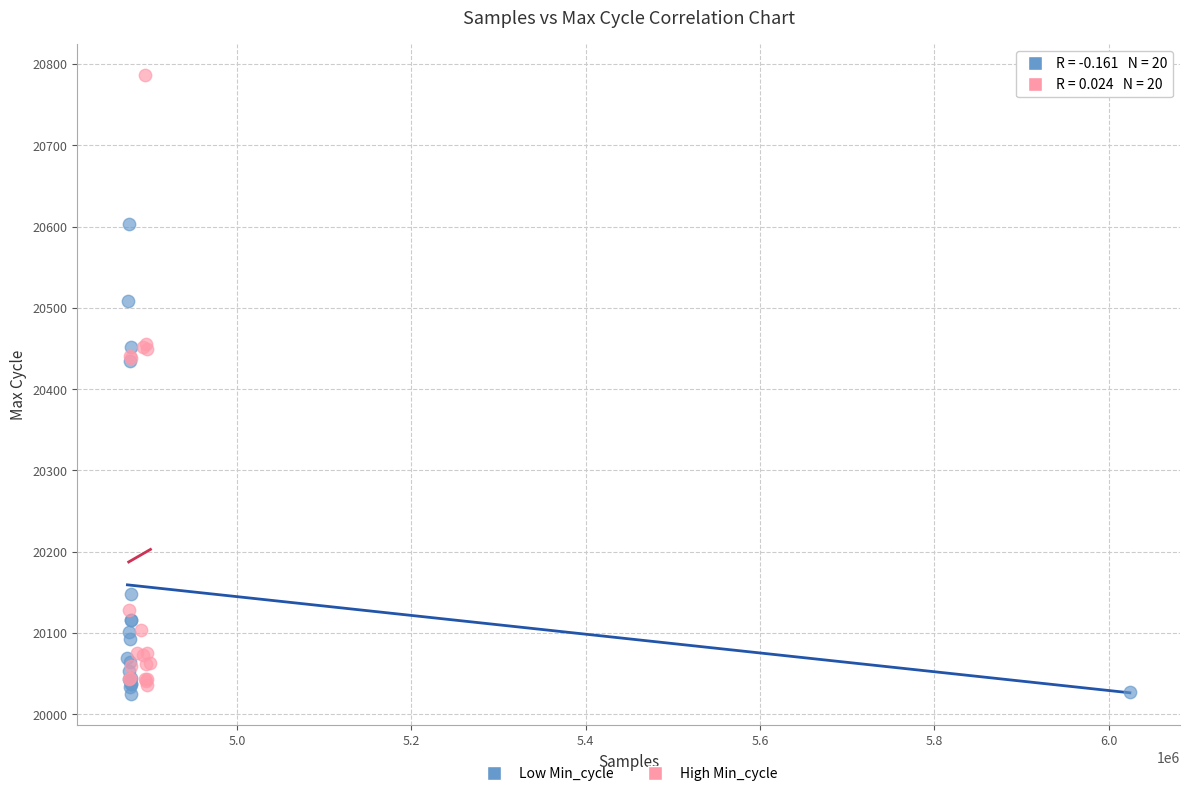

Which series contains the highest Y value?

High Min_cycle